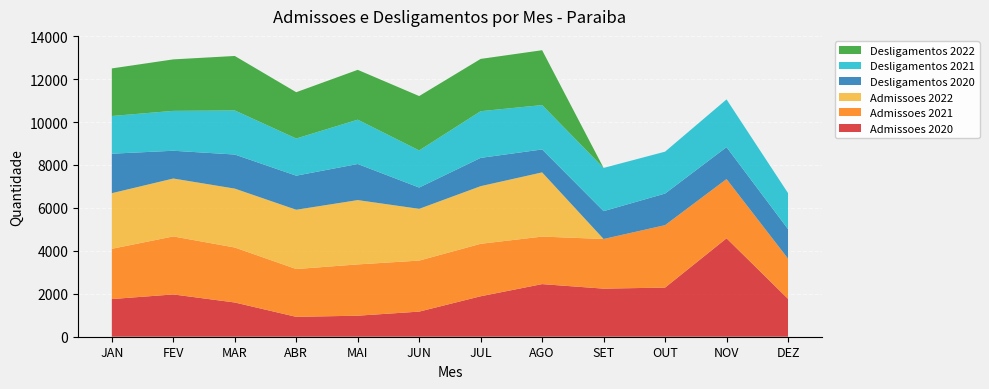

Reading right to left, extract all data points from this chart.

Admissoes 2020: 1766	4585	2289	2240	2451	1885	1170	980	926	1595	1970	1755
Admissoes 2021: 1874	2759	2908	2312	2213	2443	2376	2388	2227	2560	2702	2340
Admissoes 2022: 0	0	0	0	2990	2685	2411	2996	2761	2744	2697	2591
Desligamentos 2020: 1372	1486	1471	1297	1069	1317	991	1681	1587	1587	1293	1839
Desligamentos 2021: 1679	2224	1952	2013	2067	2175	1729	2065	1731	2054	1858	1756
Desligamentos 2022: 0	0	0	0	2555	2435	2533	2321	2157	2537	2398	2216